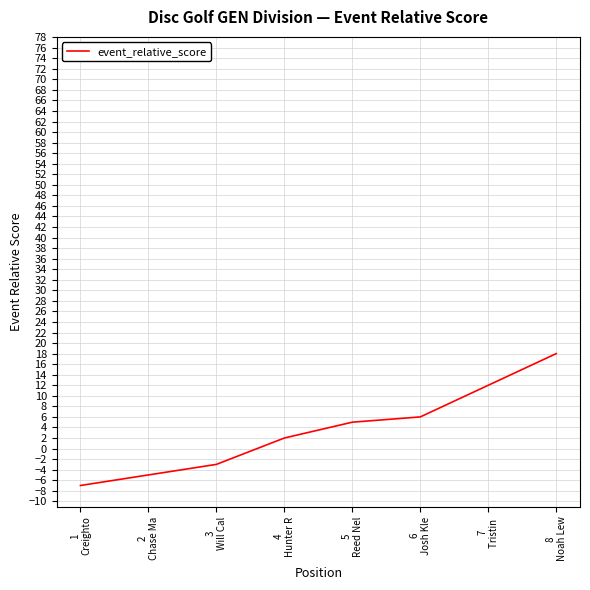

How many lines are shown in the chart?

1